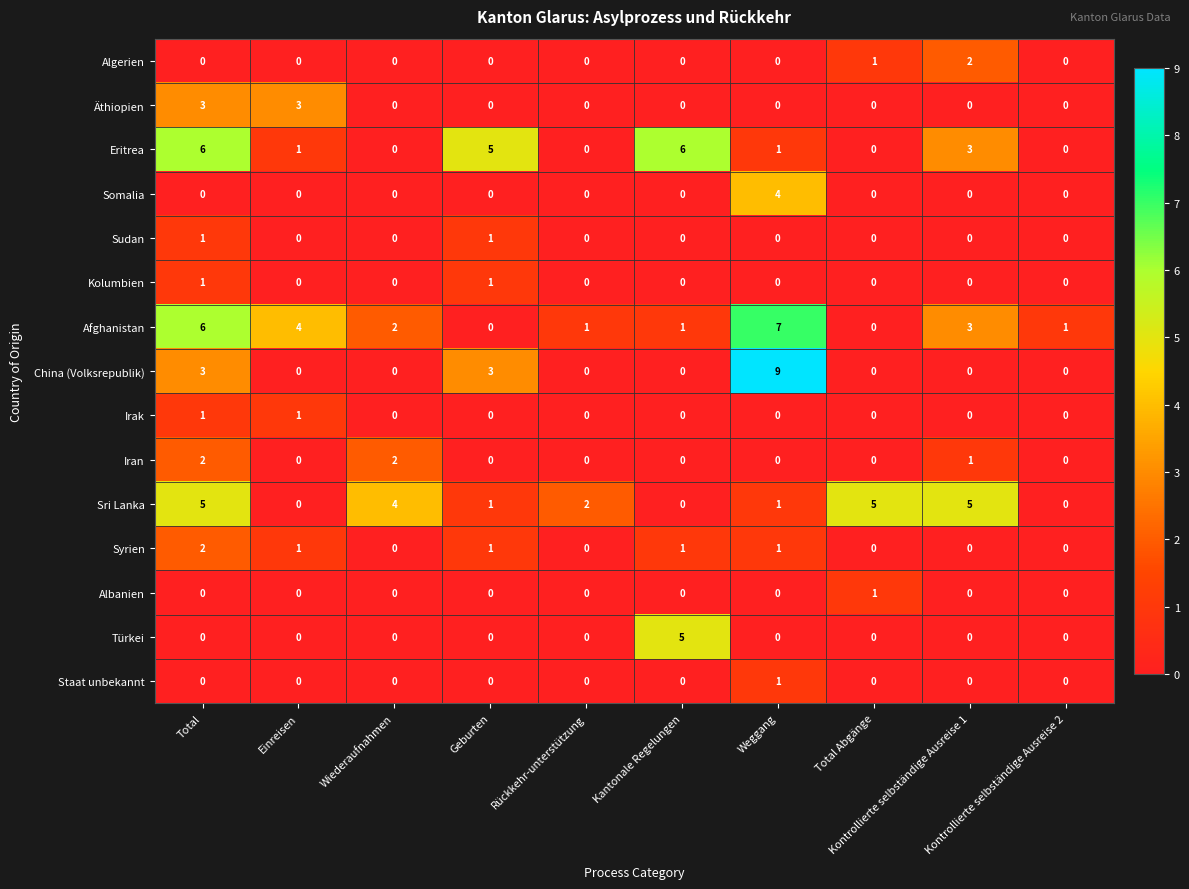

Count the Sudan values in the range 0 to 1.

10